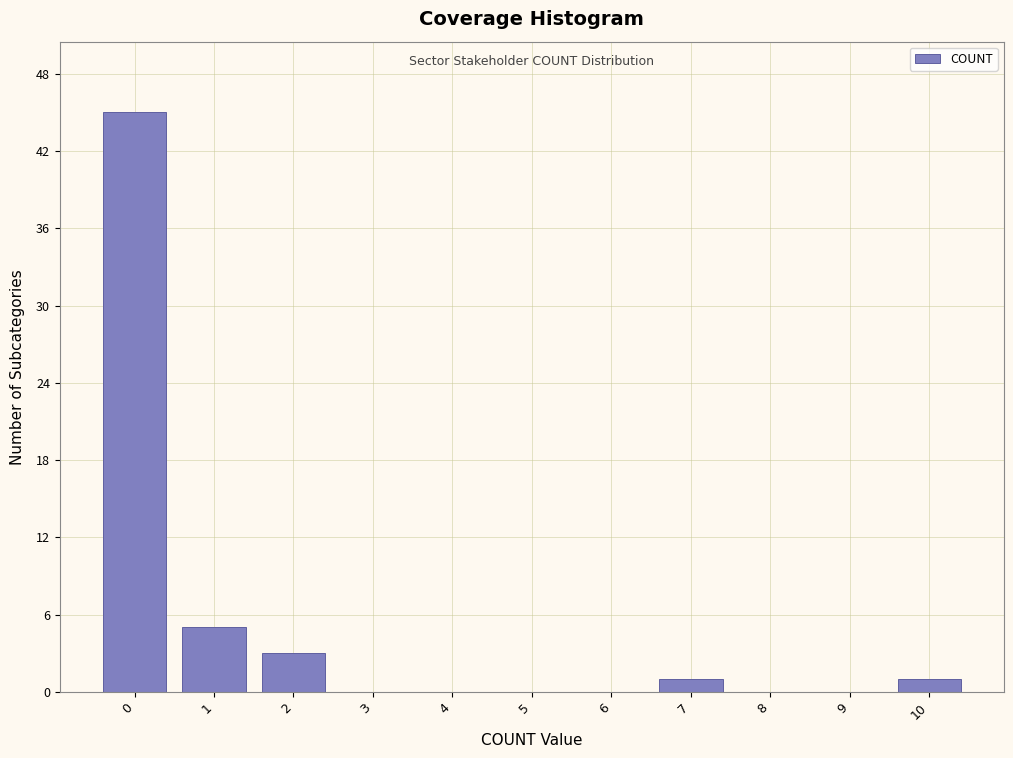

Reading left to right, list all the values displayed in this chart.

0=45	1=5	2=3	3=0	4=0	5=0	6=0	7=1	8=0	9=0	10=1